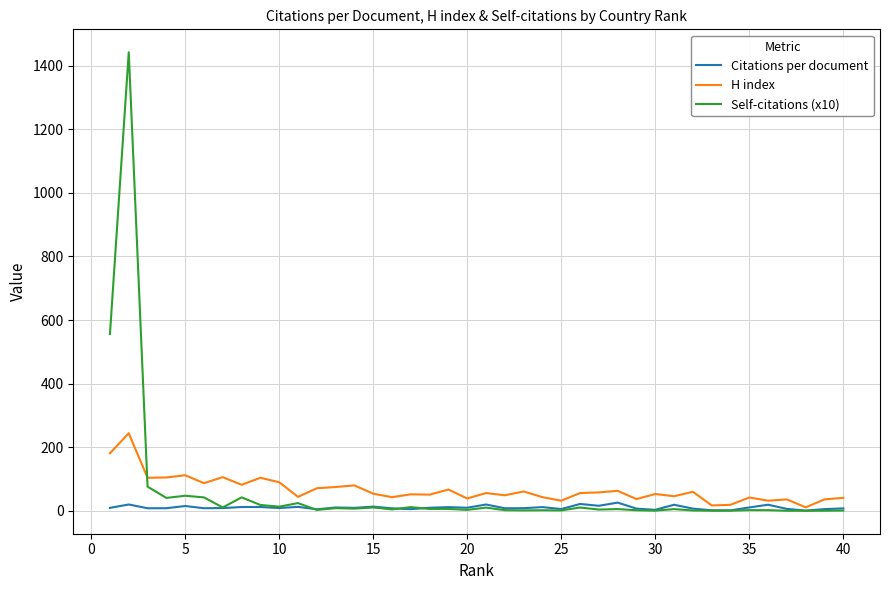

How many distinct data groups are displayed?

3